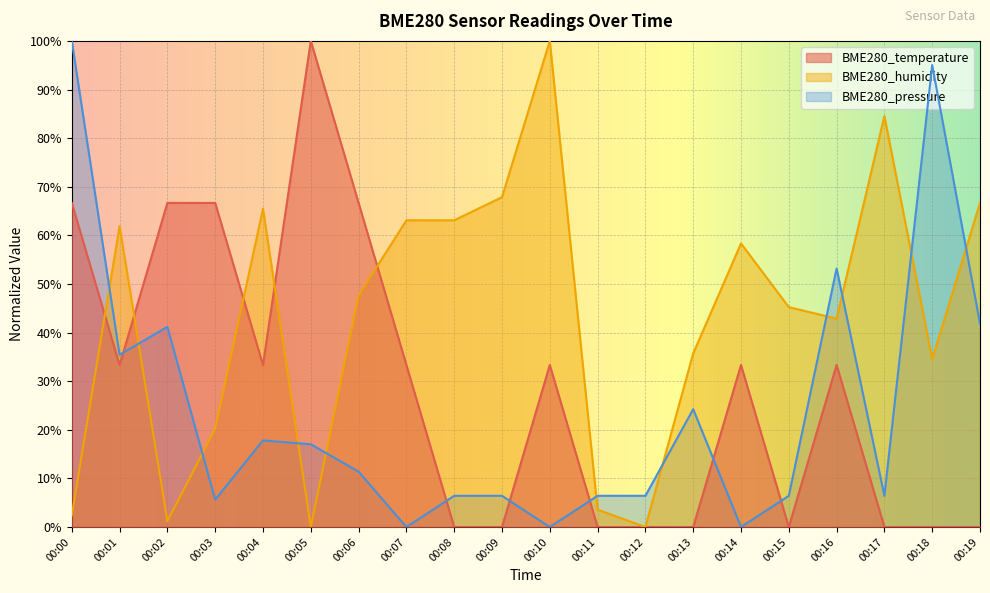

Where do BME280_pressure and BME280_temperature first cross each other?

00:01 and 00:02